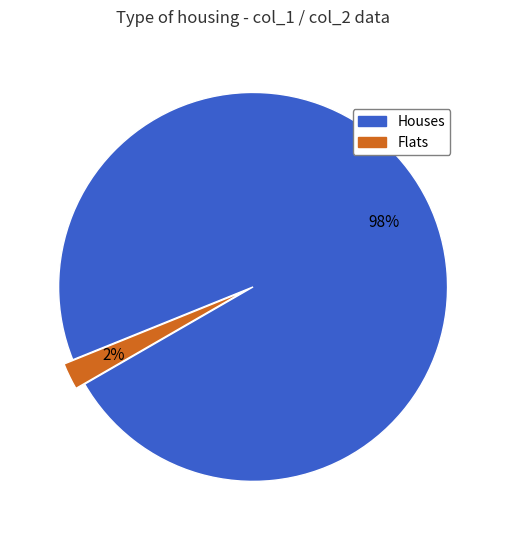

To the nearest percent, what is the average slice percentage?

50%